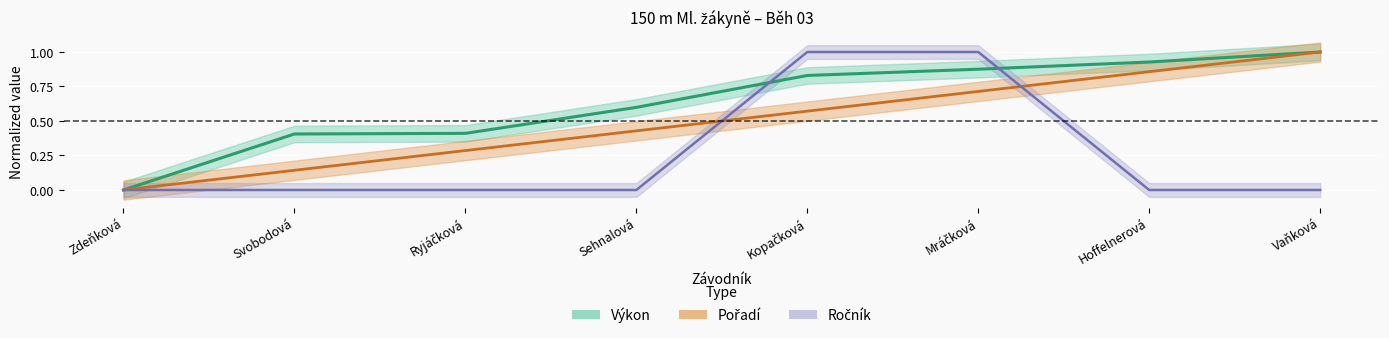

What is the difference between the highest and lowest values at Vaňková?

1.0